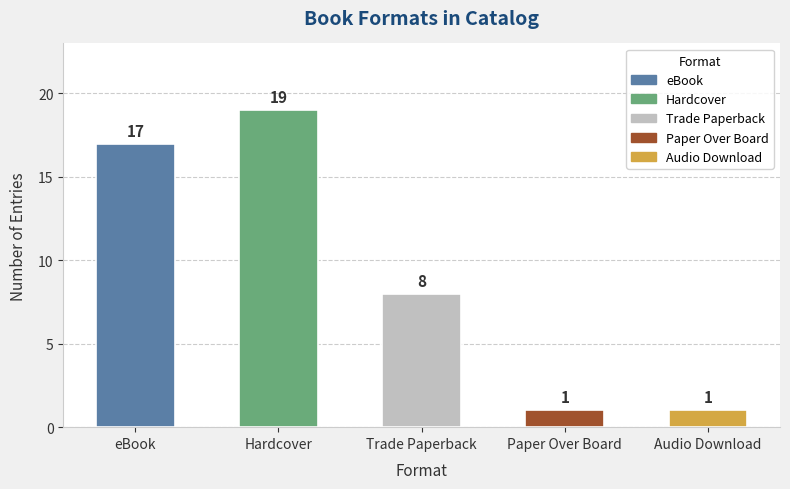

The chart shows a value of 1 at Audio Download. True or false?

True